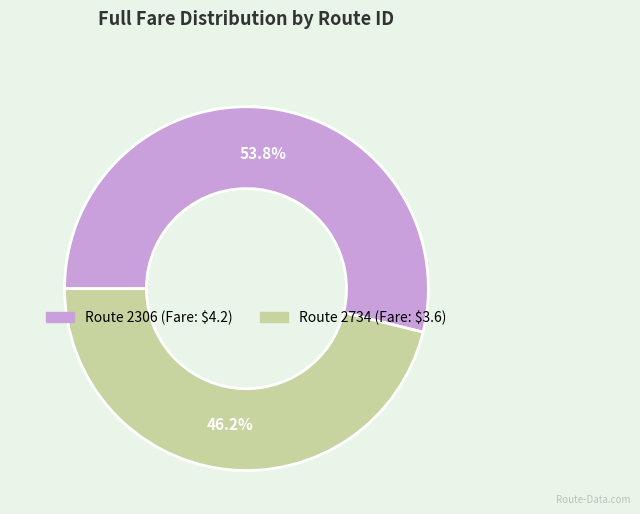

Does any single category account for the majority?

Yes